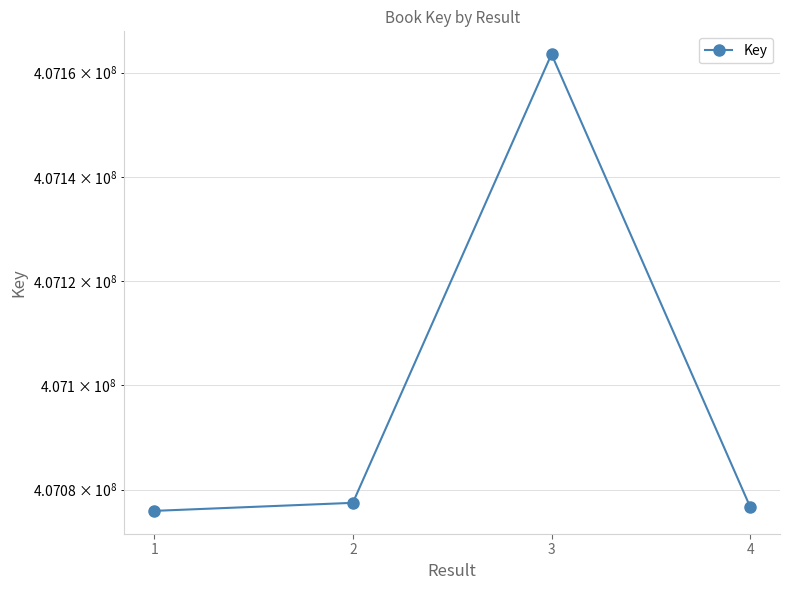

The value at 3 is 407163548. True or false?

True